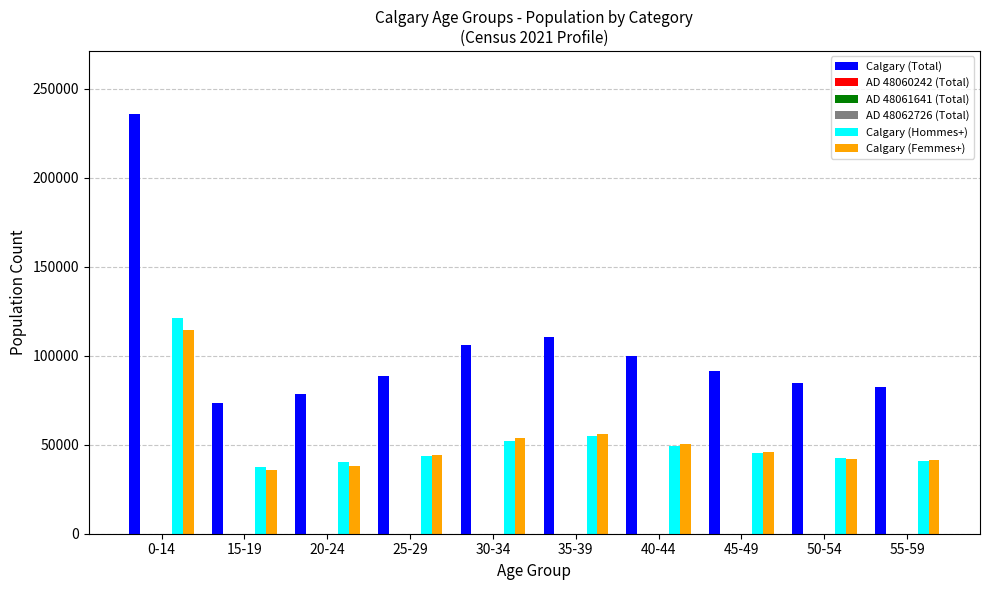

What is the maximum value shown in the chart?

235855